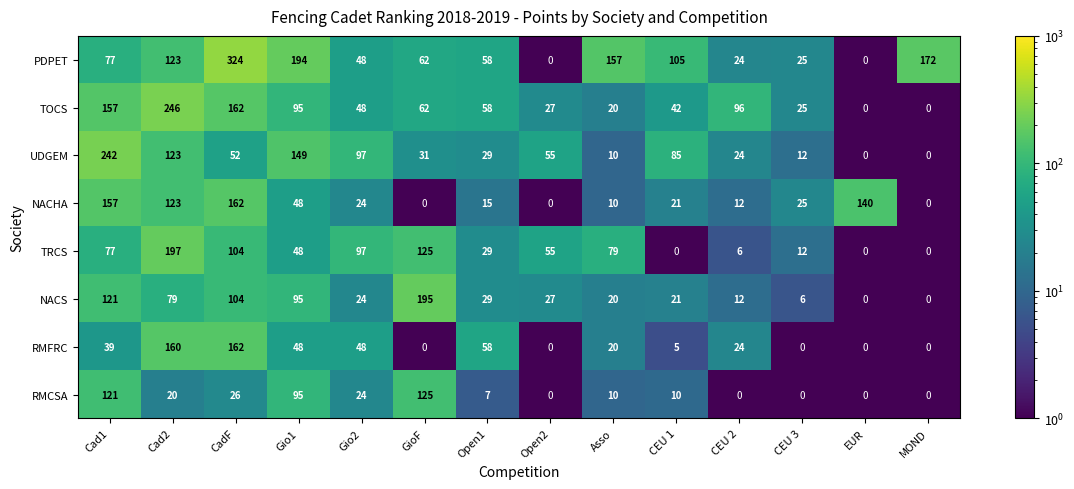

Where does the TOCS series first go above 58?

Cad1